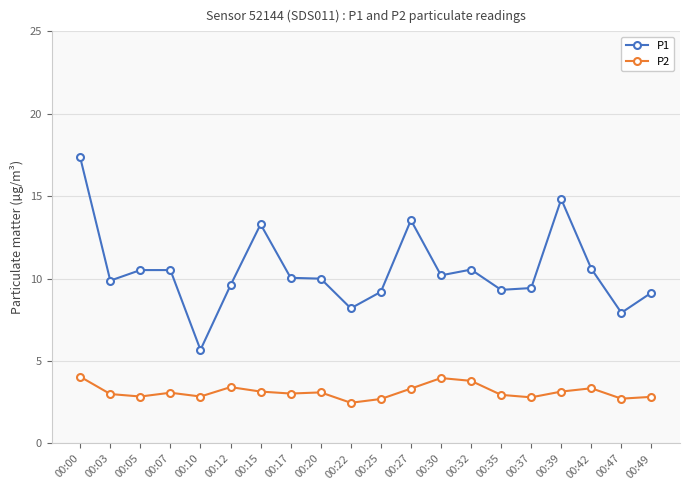

At which label does P1 first exceed 10?

00:00